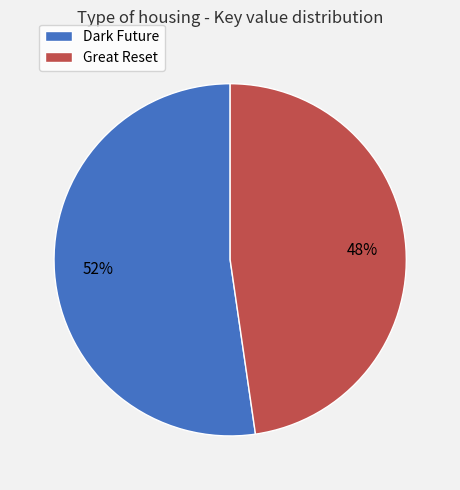

To the nearest percent, what is the combined percentage of Great Reset and Dark Future?

100%